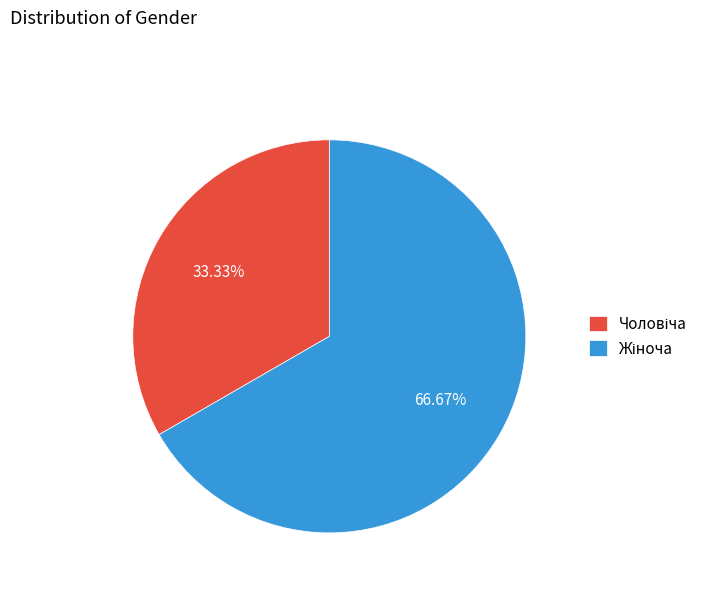

Does any single category account for the majority?

Yes